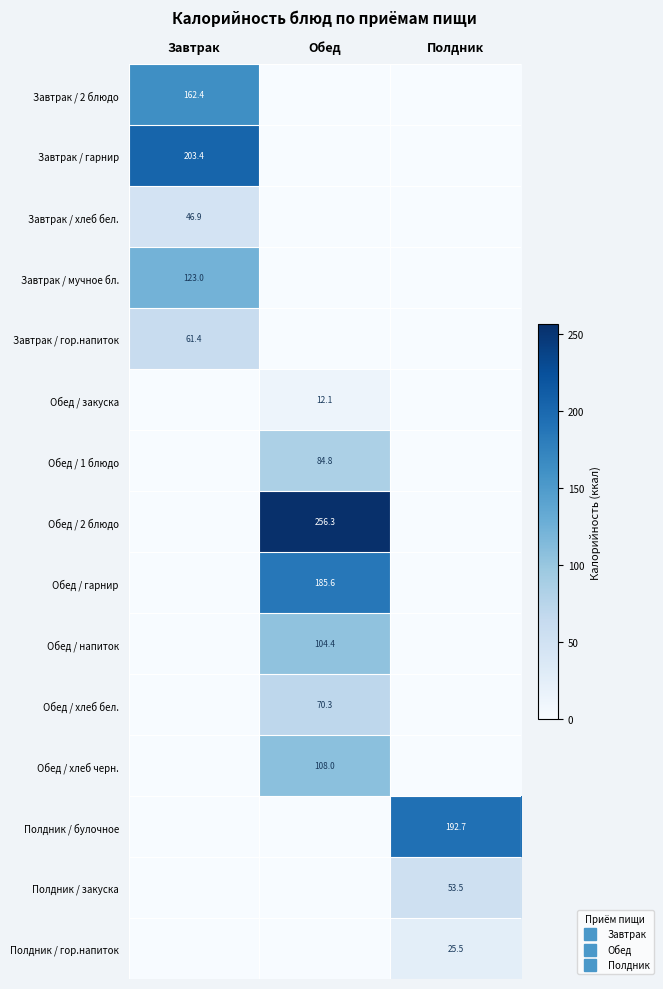

Rank the series at Завтрак from highest to lowest value.

Завтрак / гарнир, Завтрак / 2 блюдо, Завтрак / мучное бл., Завтрак / гор.напиток, Завтрак / хлеб бел., Обед / закуска, Обед / 1 блюдо, Обед / 2 блюдо, Обед / гарнир, Обед / напиток, Обед / хлеб бел., Обед / хлеб черн., Полдник / булочное, Полдник / закуска, Полдник / гор.напиток